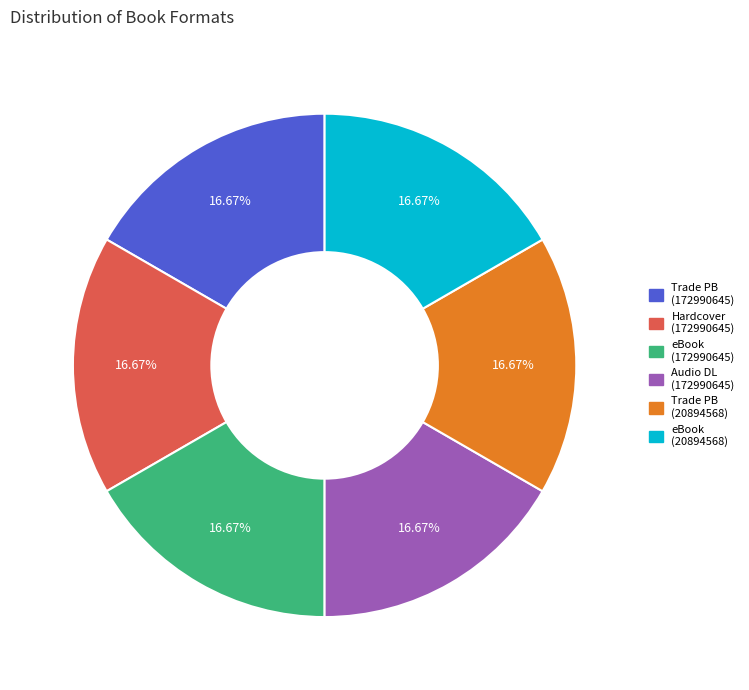

Is there any slice that represents more than half of the pie?

No